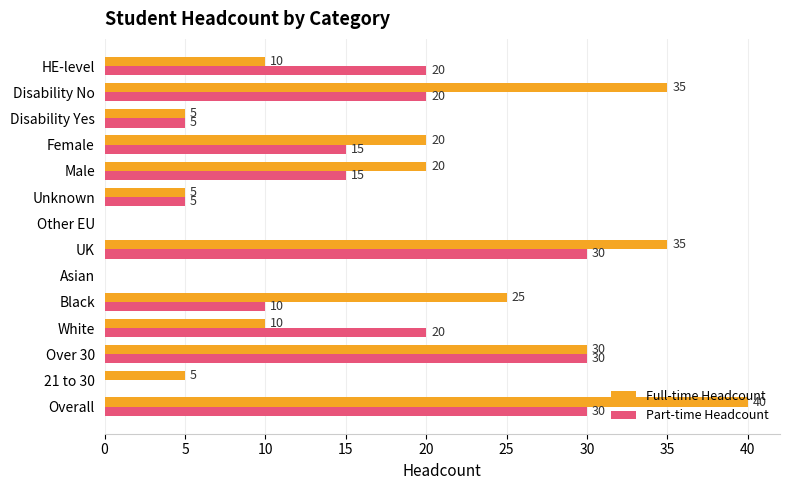

What is the sum of all Part-time Headcount values?

200